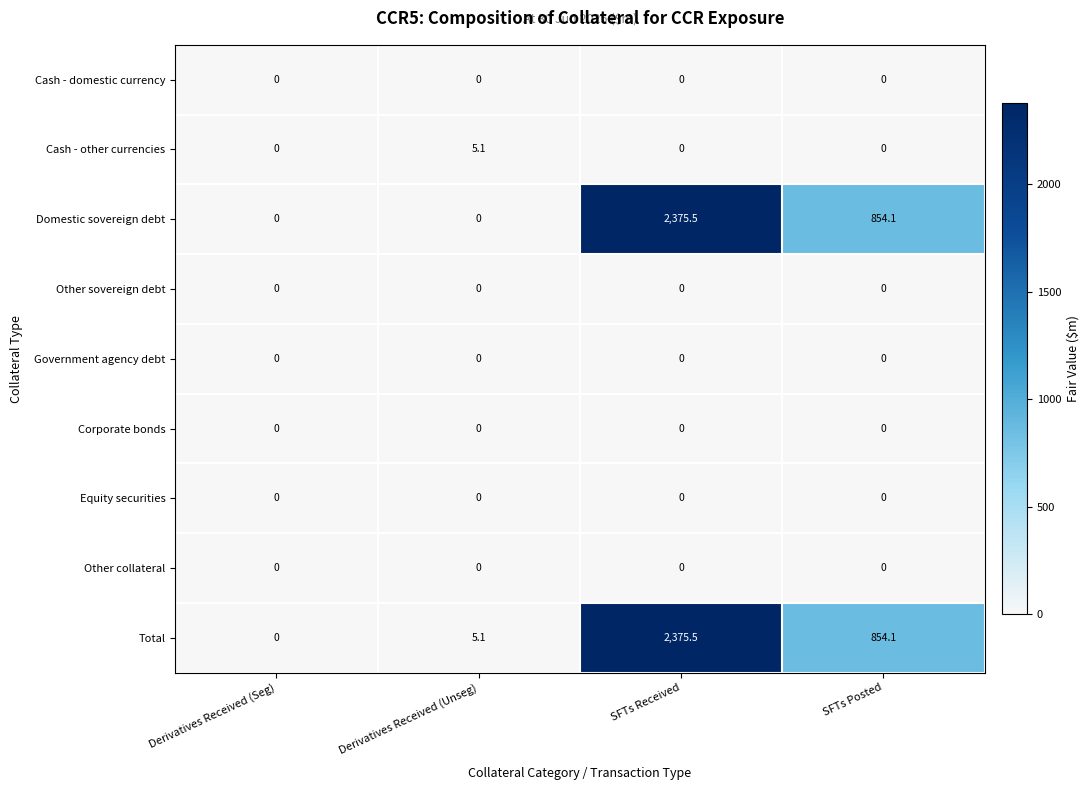

What is the spread (max minus min) of values at Derivatives Received (Unseg)?

5.1